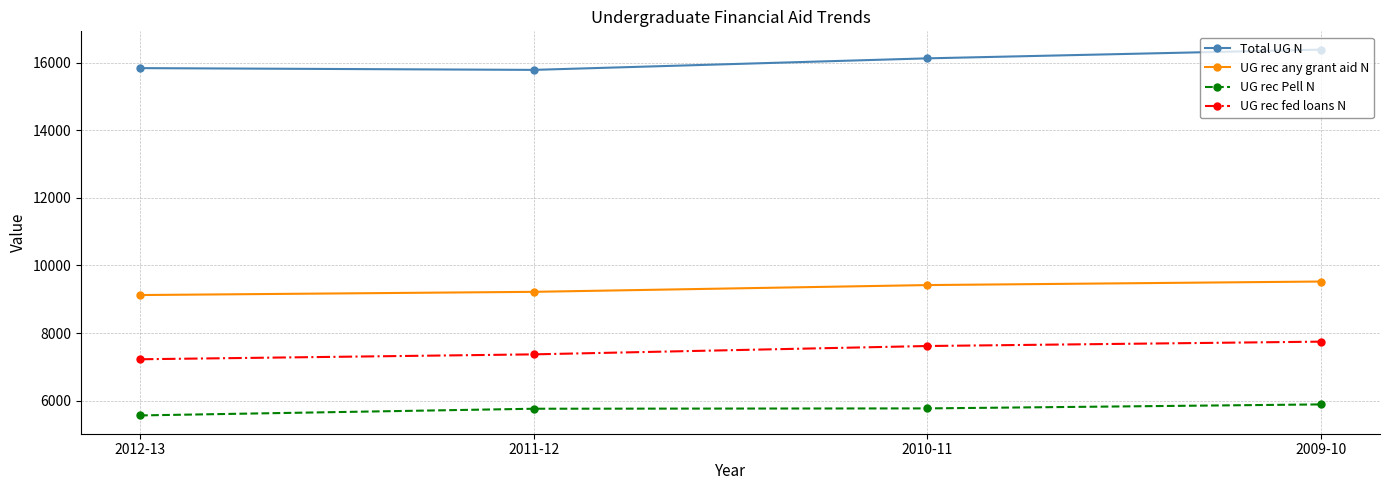

What is the value of the UG rec Pell N point at the 1st from the left?

5566